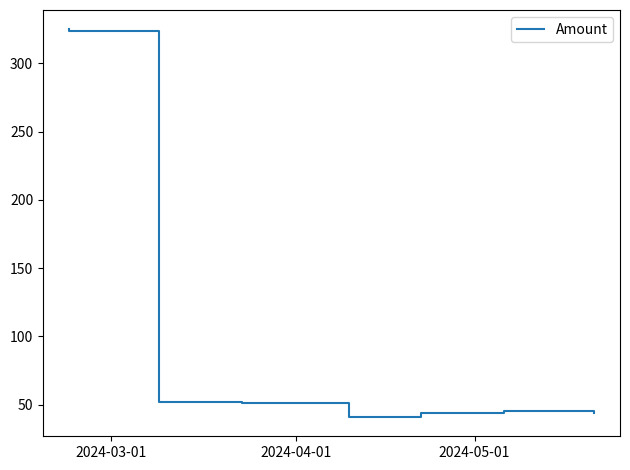

At which label is the value closest to 182?

2024-05-01